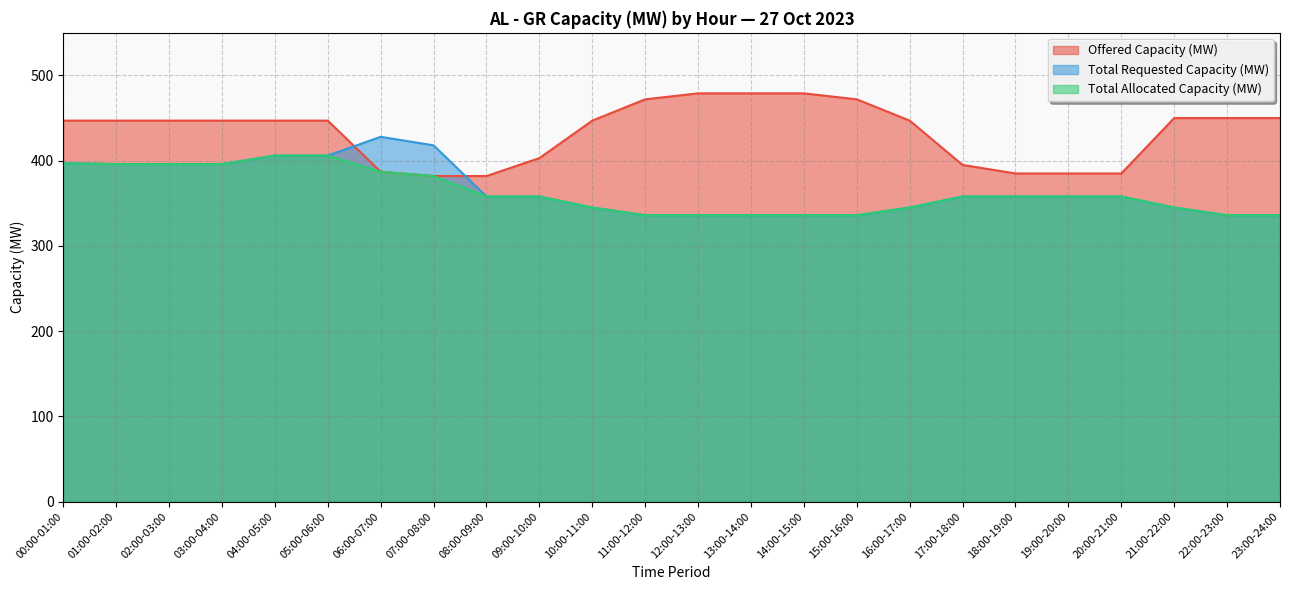

What is the difference between the second highest and second lowest values in the Total Requested Capacity (MW) series?

82